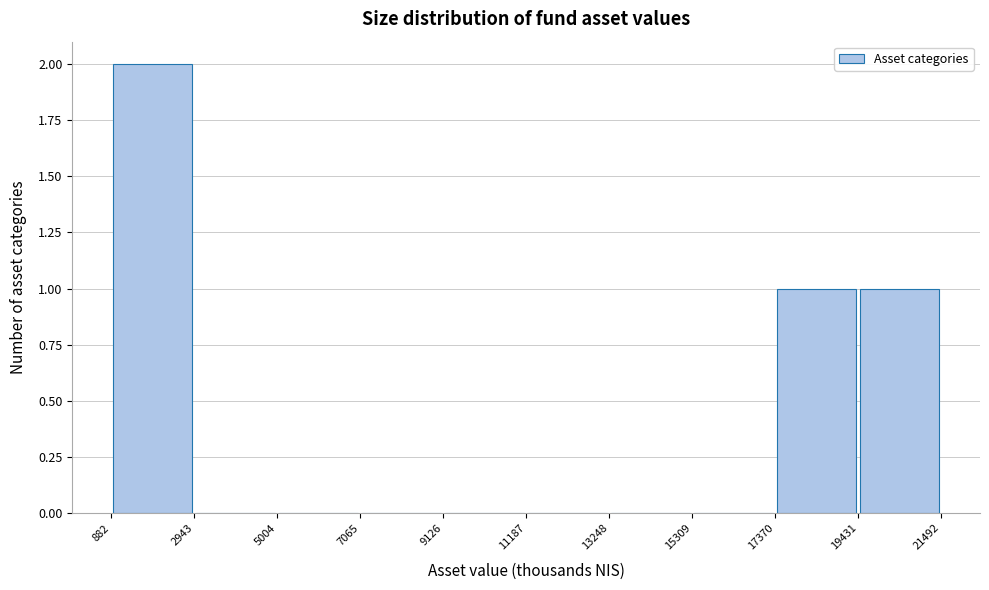

Over which range of the x-axis is the bar tallest?

882 to 2943